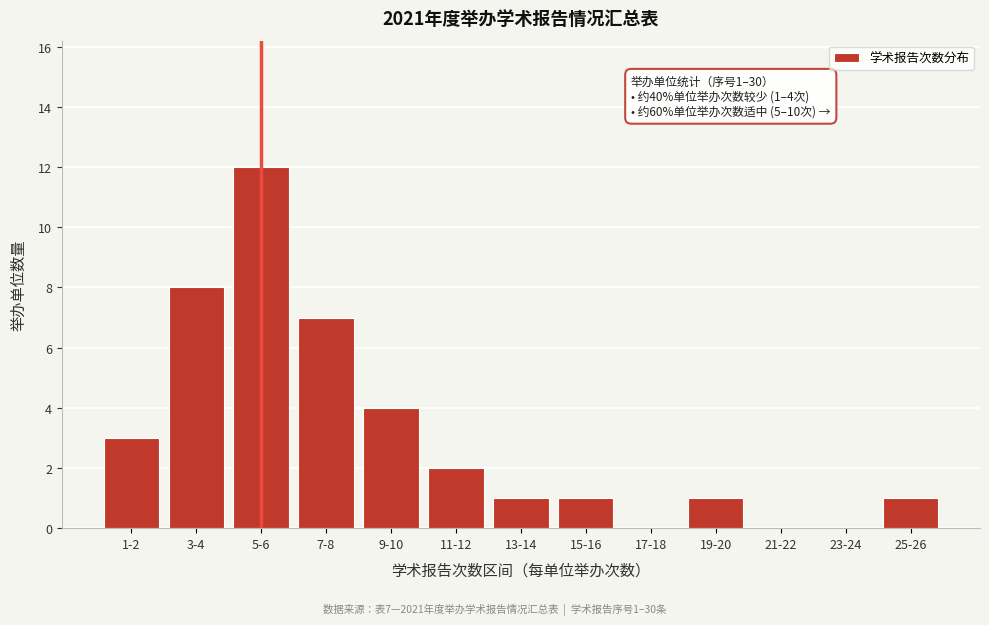

Reading right to left, list all the values displayed in this chart.

25-26=1	23-24=0	21-22=0	19-20=1	17-18=0	15-16=1	13-14=1	11-12=2	9-10=4	7-8=7	5-6=12	3-4=8	1-2=3